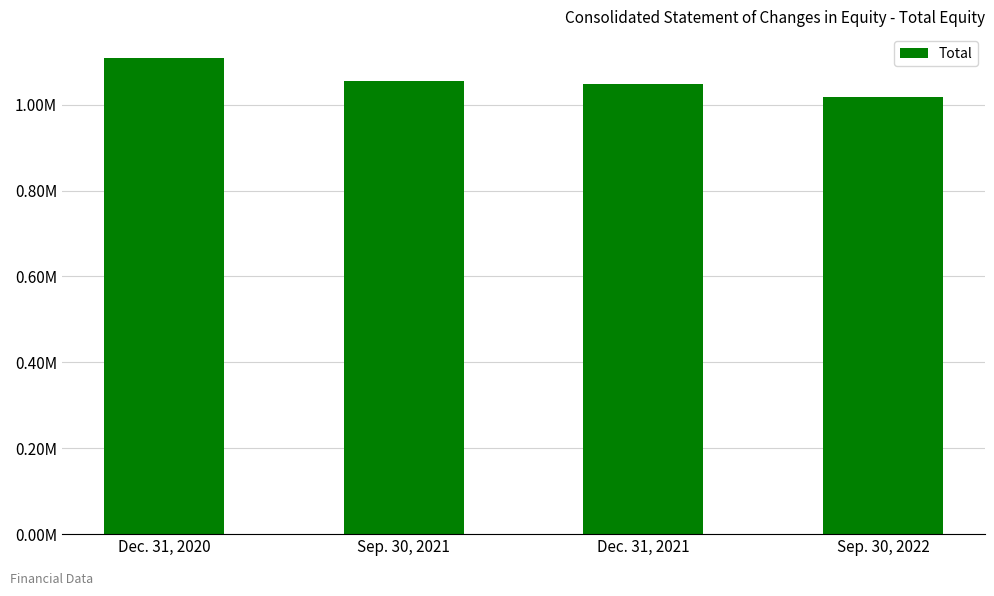

Where does the data first go above 1055840?

Dec. 31, 2020